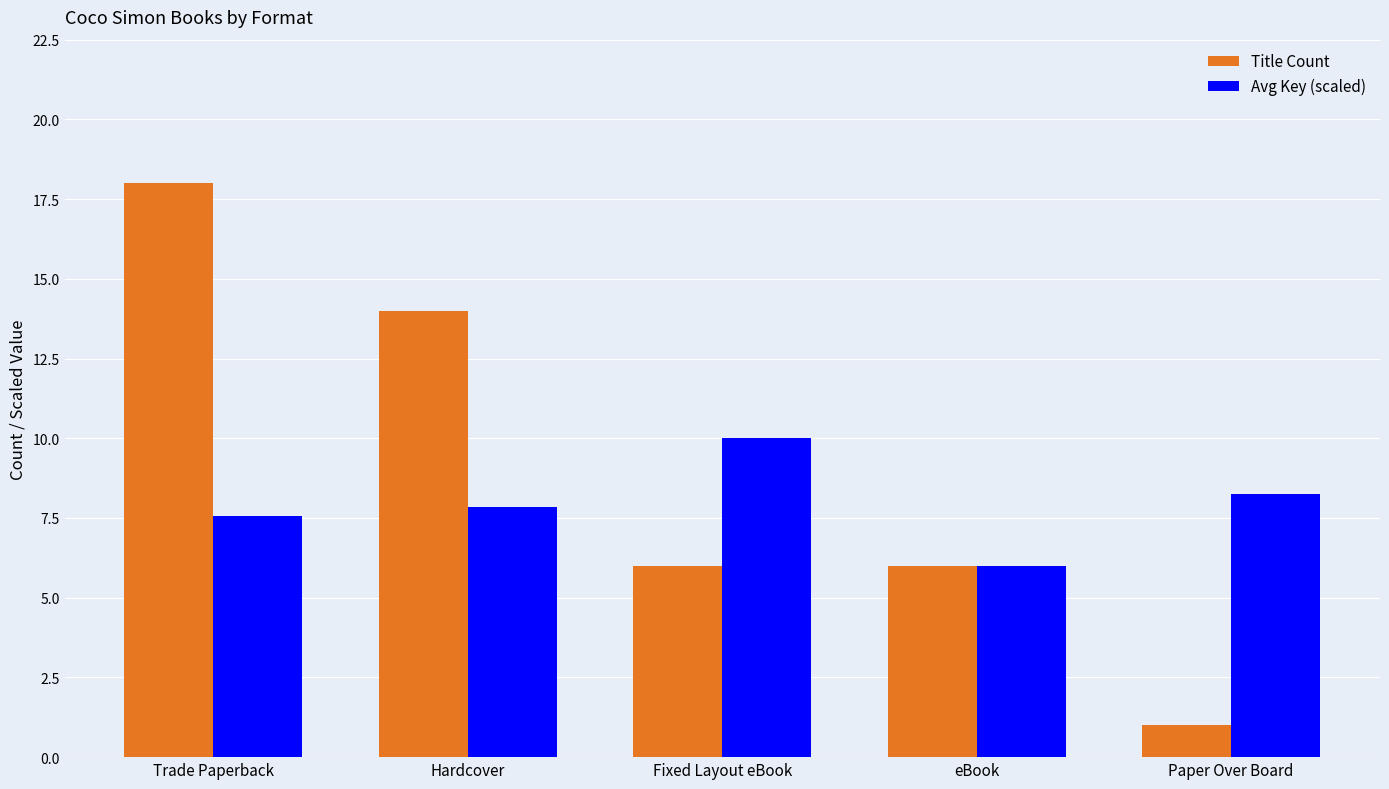

Which category has the highest value in the Avg Key (scaled) series?

Fixed Layout eBook